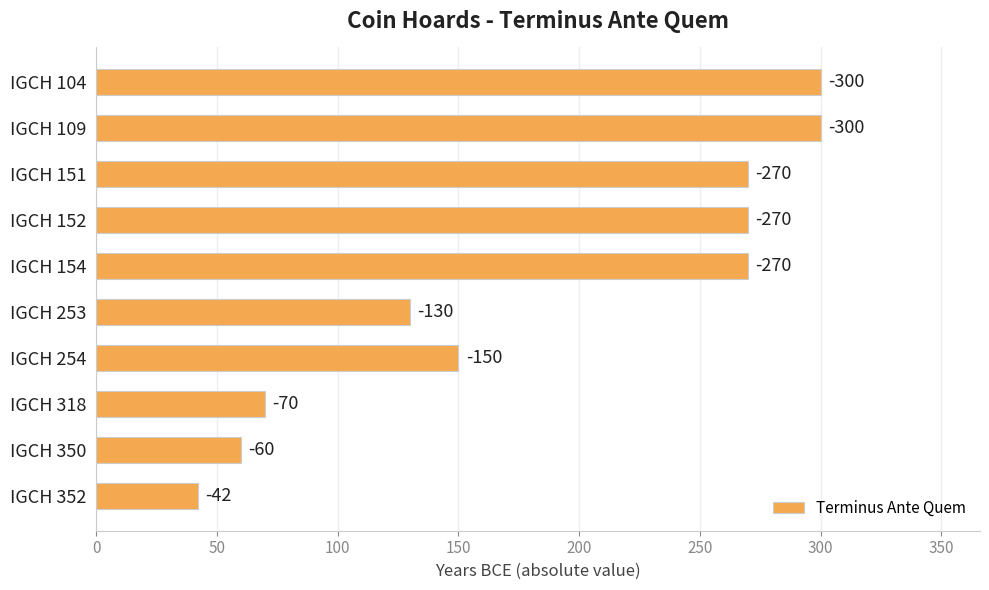

How many bars are there in total?

10